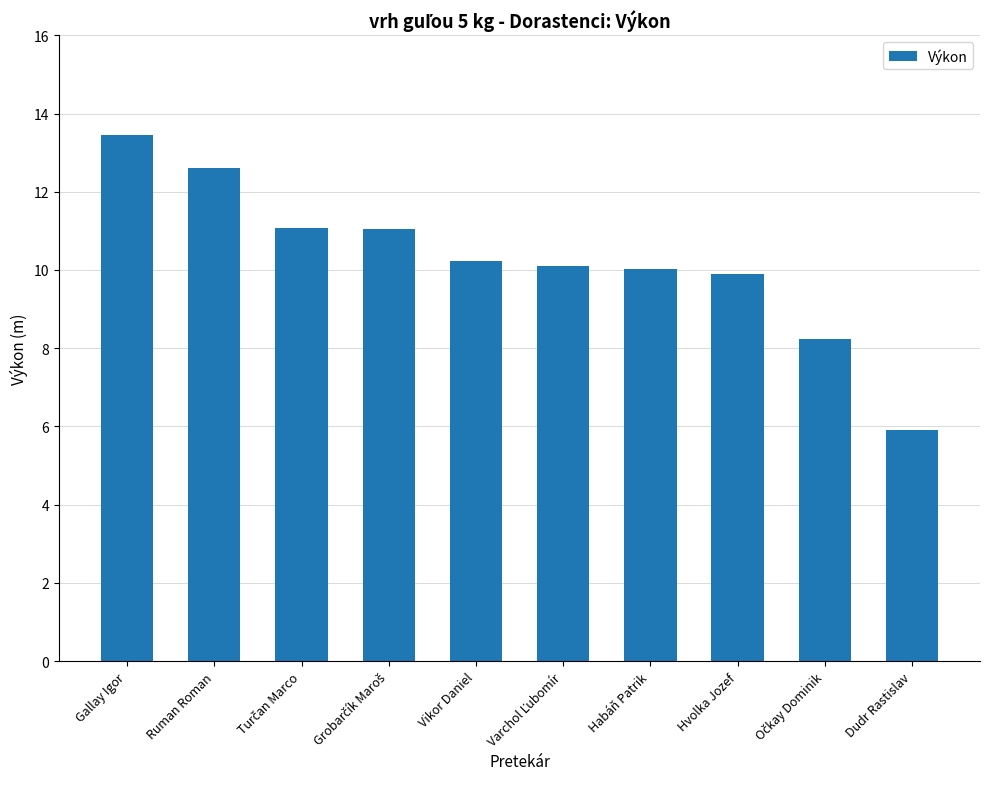

What position from the right is Gallay Igor?

10